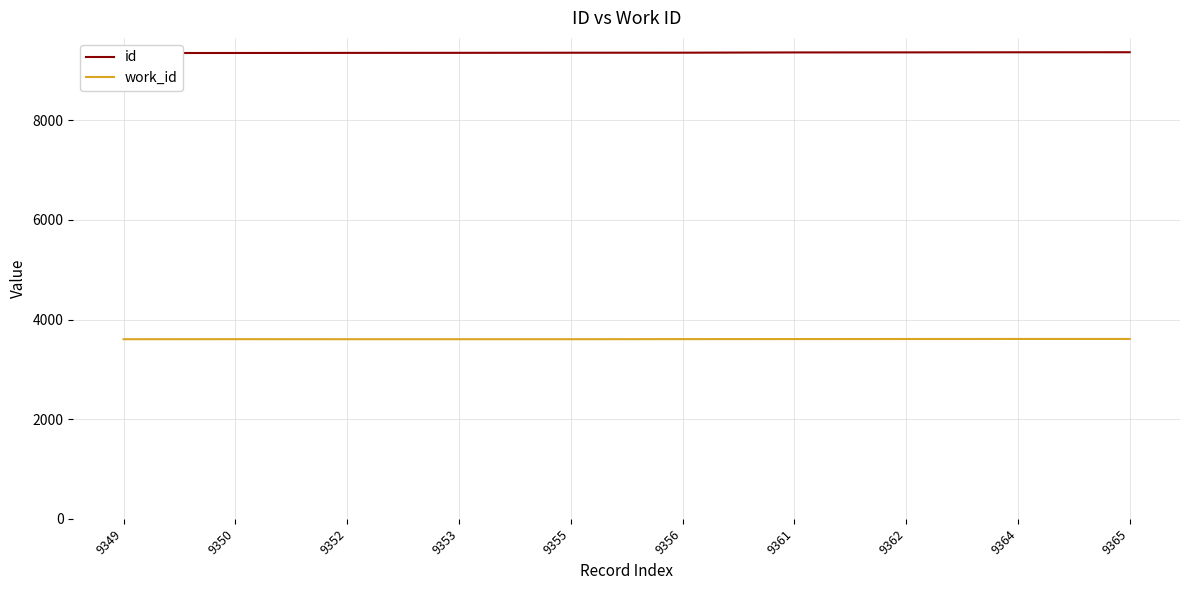

List the series in order of their overall mean, lowest first.

work_id, id